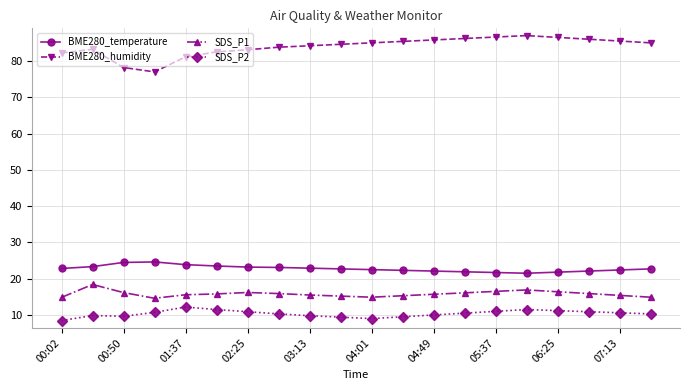

What is the sum of all BME280_humidity values?

1679.0